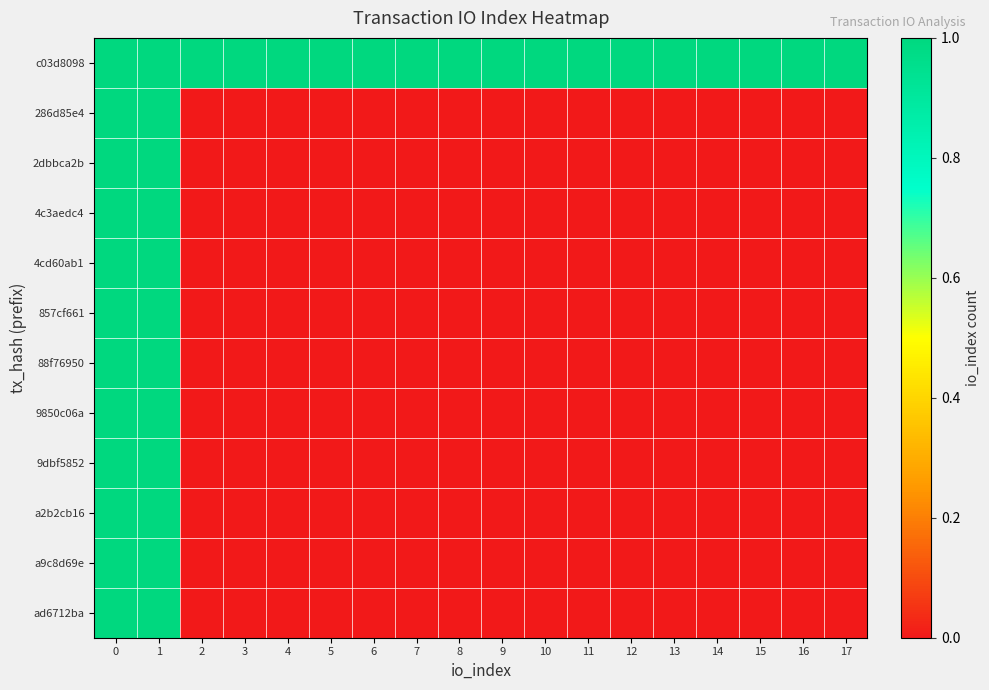

How many categories are shown in the chart?

18